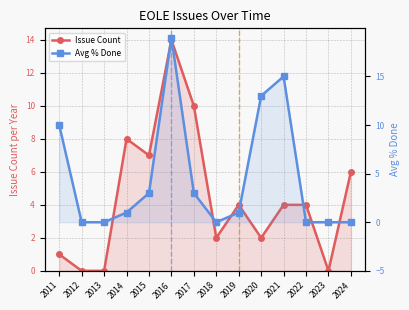

What is the maximum value for Avg % Done?

19